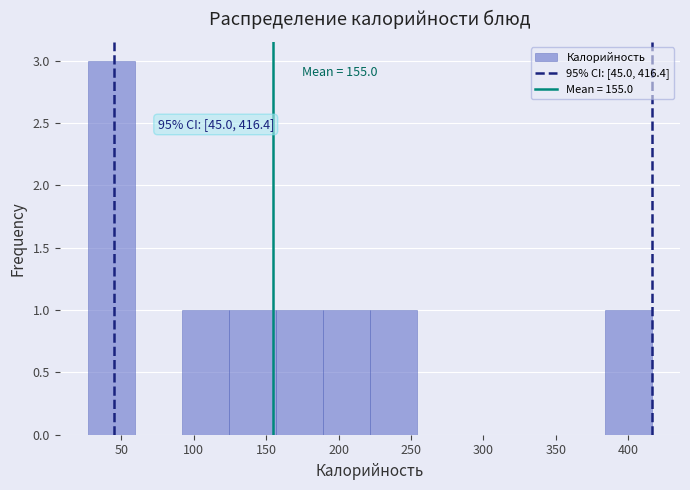

Which range on the x-axis has the tallest bar?

25 to 60